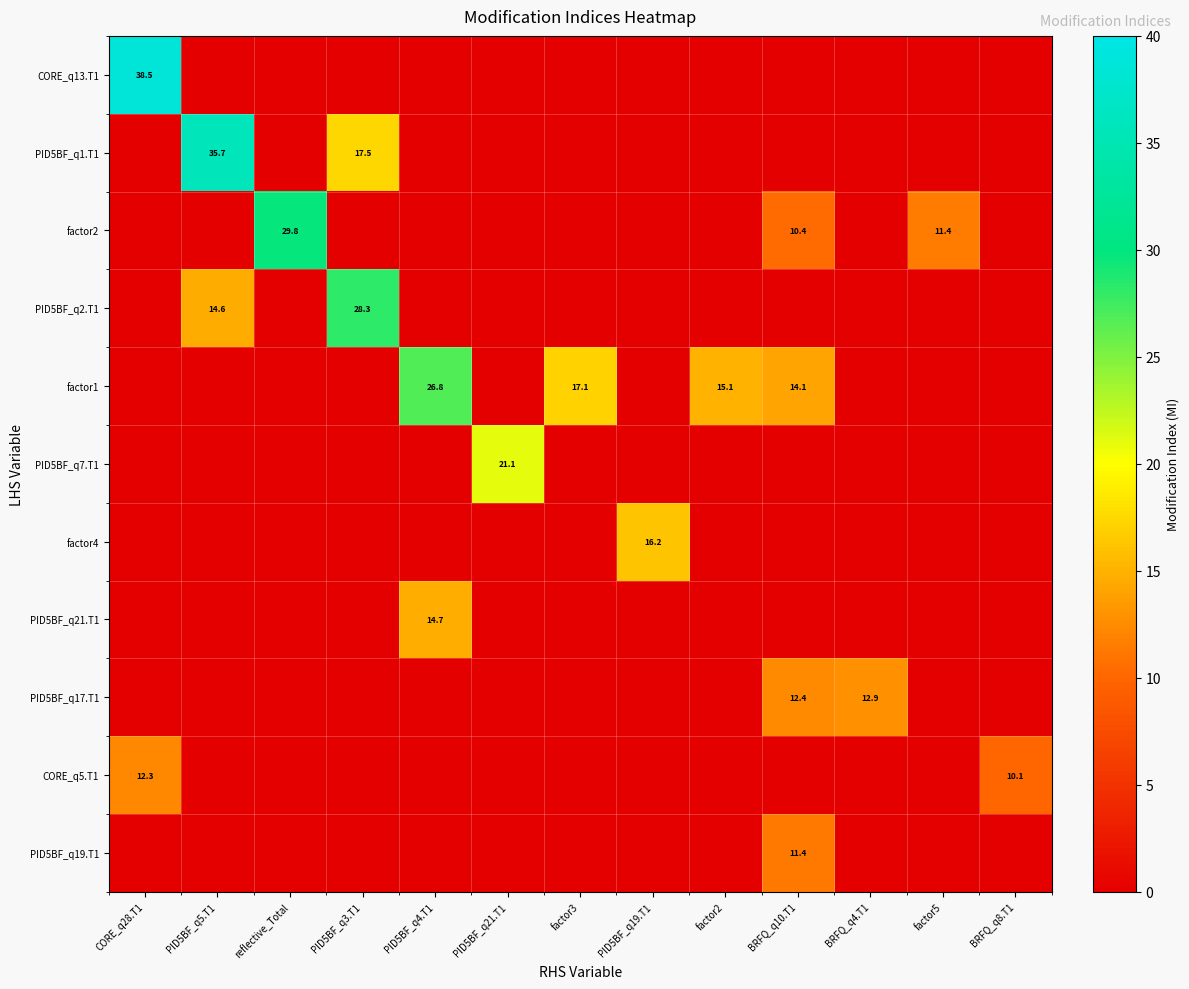

What is the total value across all series at reflective_Total?

29.8